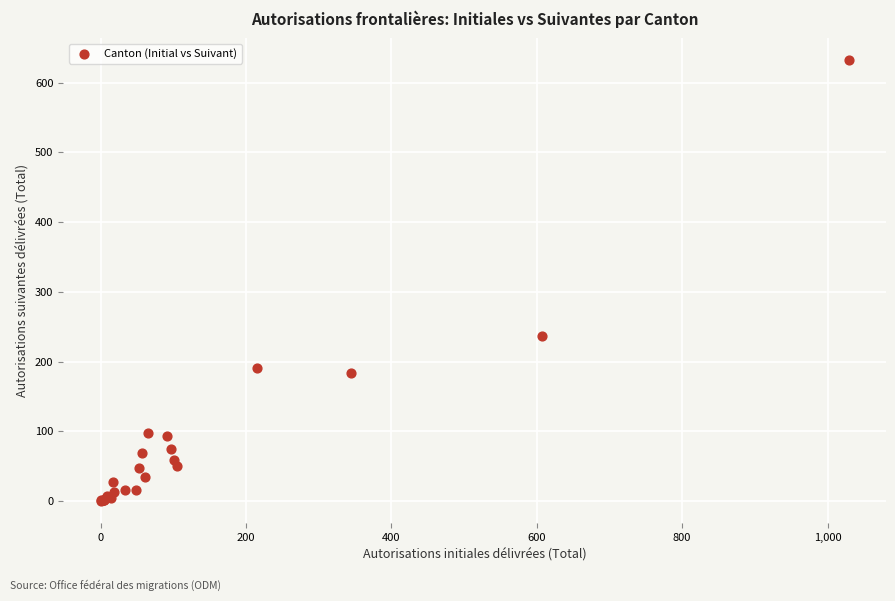

What Y value in the scatter plot is closest to 316?

237